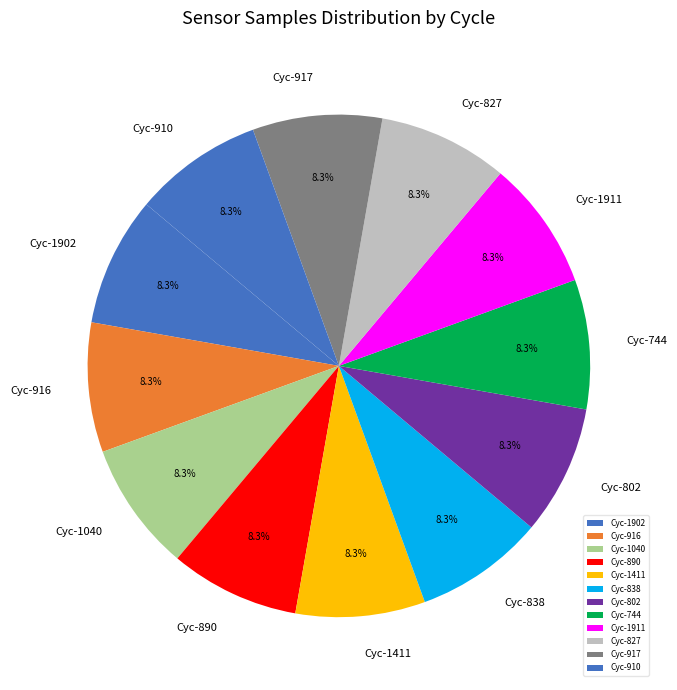

Does any single category account for the majority?

No